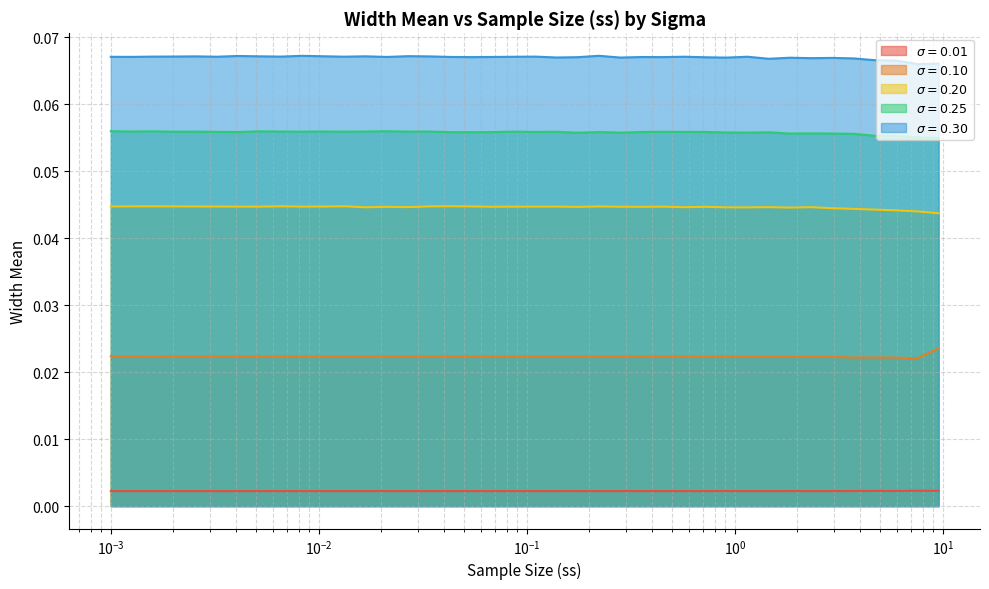

At how many categories does at least one series exceed 0?

40